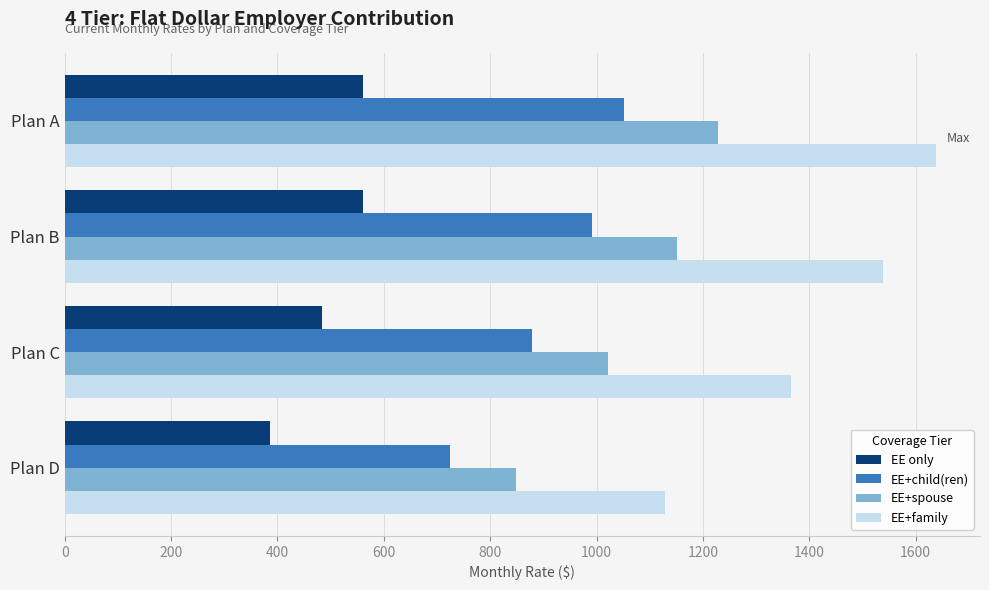

True or false: EE+family has a value of 1128.0 at Plan D.

True